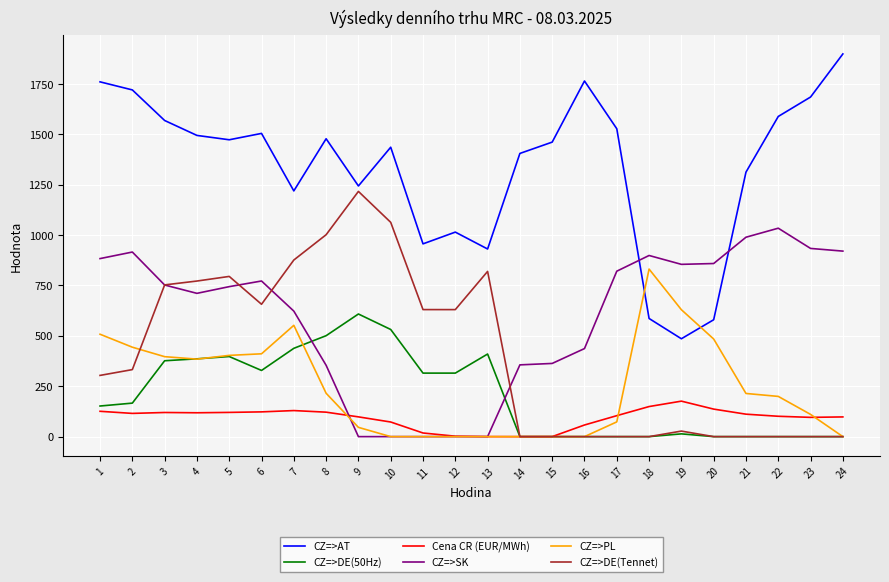

Which series has the largest total across all categories?

CZ=>AT